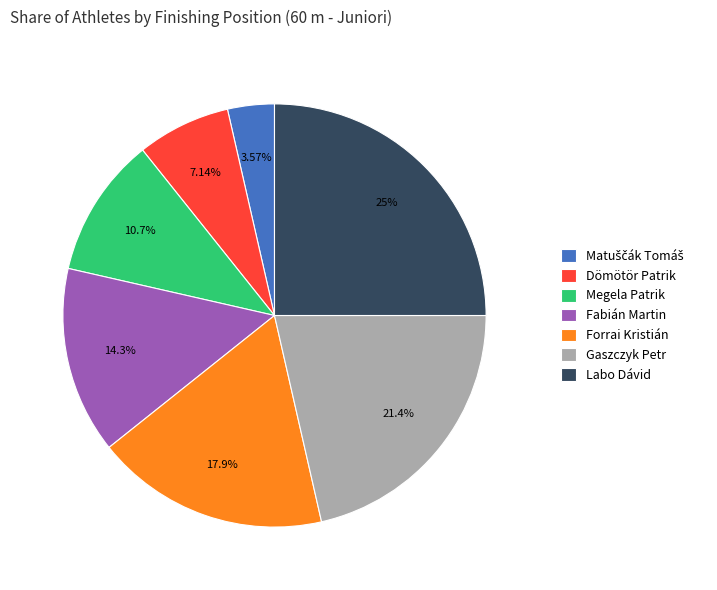

Count the number of slices in the pie.

7